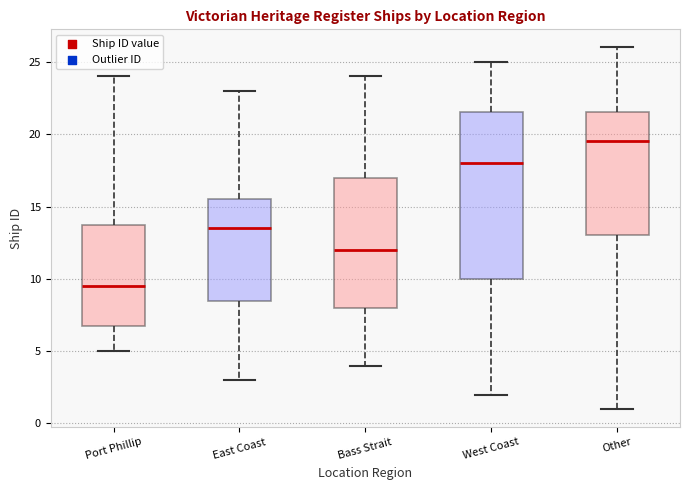

Reading left to right, read every box against the y-axis: the position of its median line, the range the box covers, and the ends of its whiskers. The values are not printed on the chart, so give them approximately, as read against the axis.

Port Phillip: median 9.5, box 7.0 to 14.0, whiskers 5.0 to 24.0
East Coast: median 13.5, box 8.5 to 15.5, whiskers 3.0 to 23.0
Bass Strait: median 12.0, box 8.0 to 17.0, whiskers 4.0 to 24.0
West Coast: median 18.0, box 10.0 to 21.5, whiskers 2.0 to 25.0
Other: median 19.5, box 13.0 to 21.5, whiskers 1.0 to 26.0